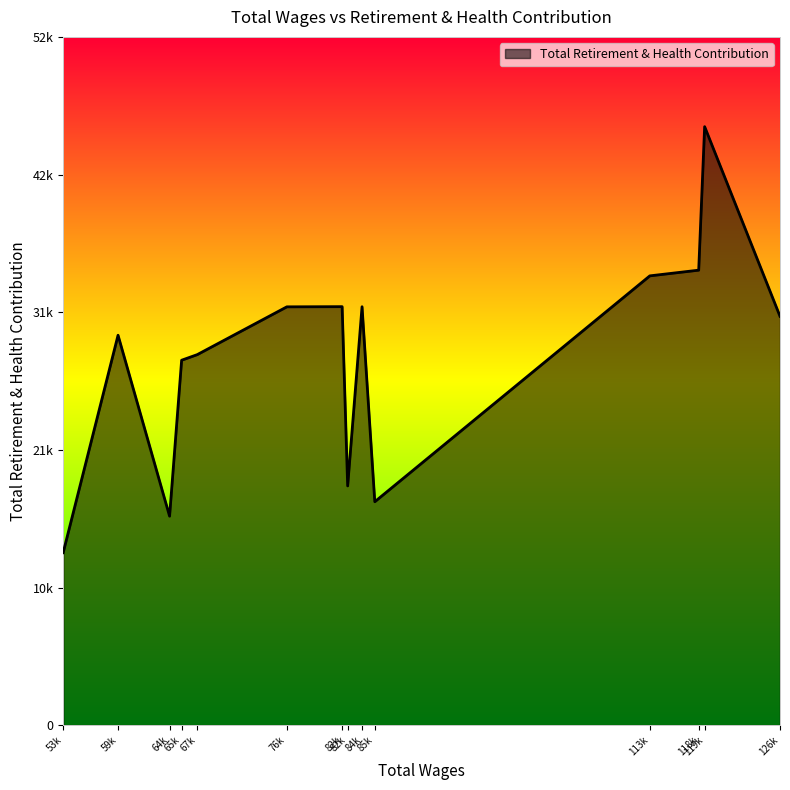

Does the chart have visible grid lines?

No